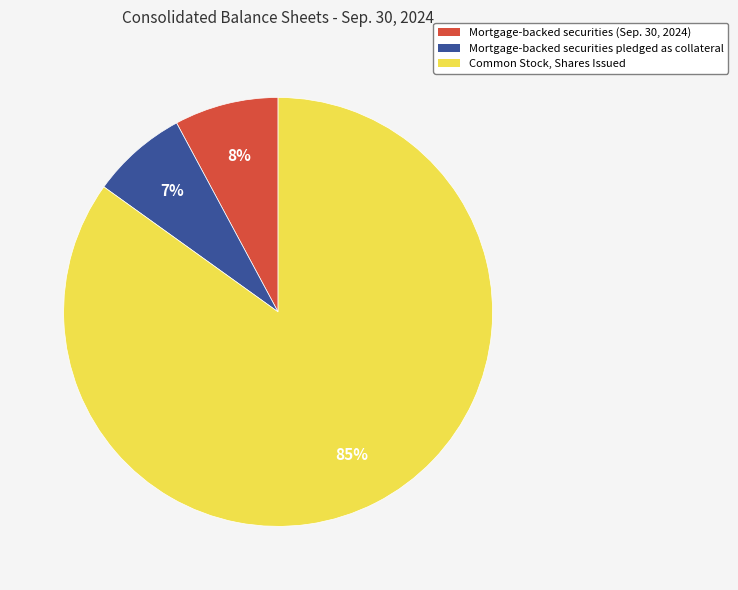

Which category has the smallest portion of the pie?

Mortgage-backed securities pledged as collateral